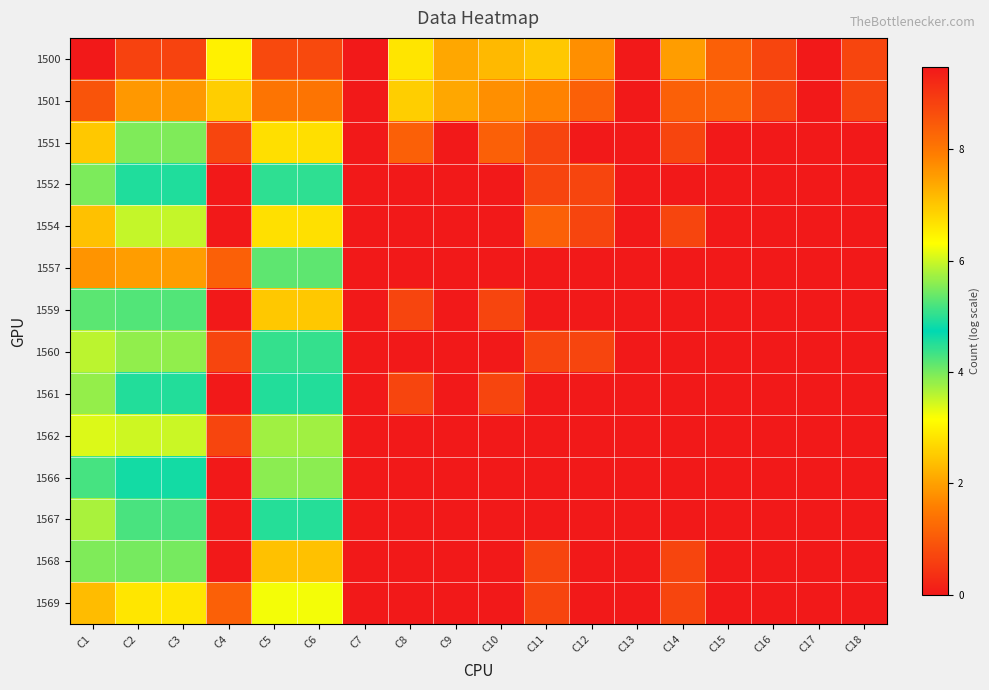

Count the number of data series in this chart.

14